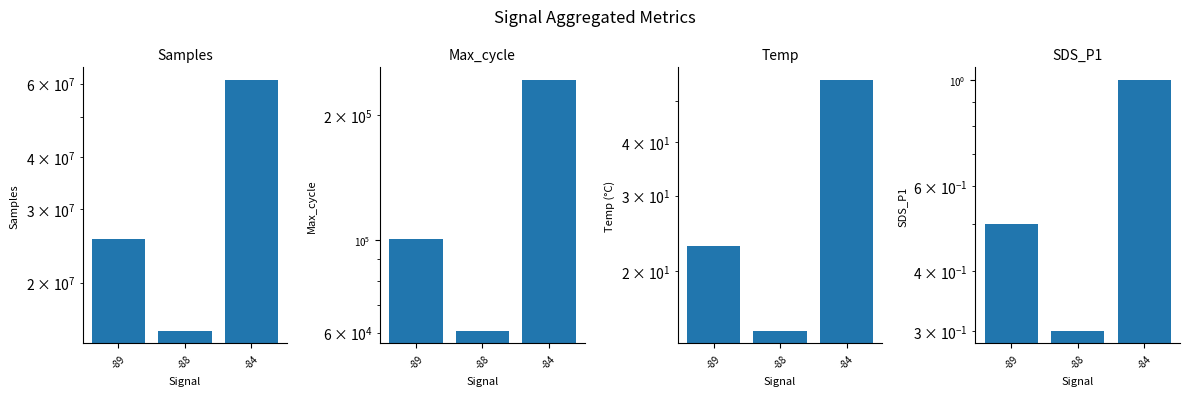

True or false: SDS_P1 has a value of 0.9 at -89.

False